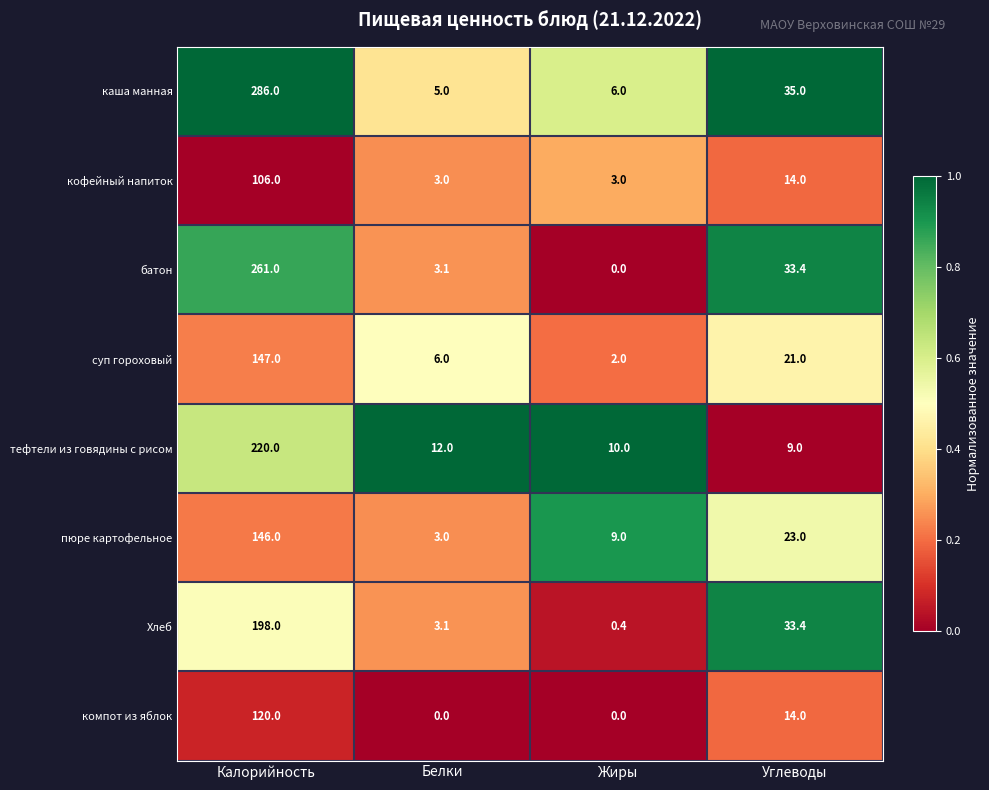

Which series changed the most between Калорийность and Белки?

каша манная